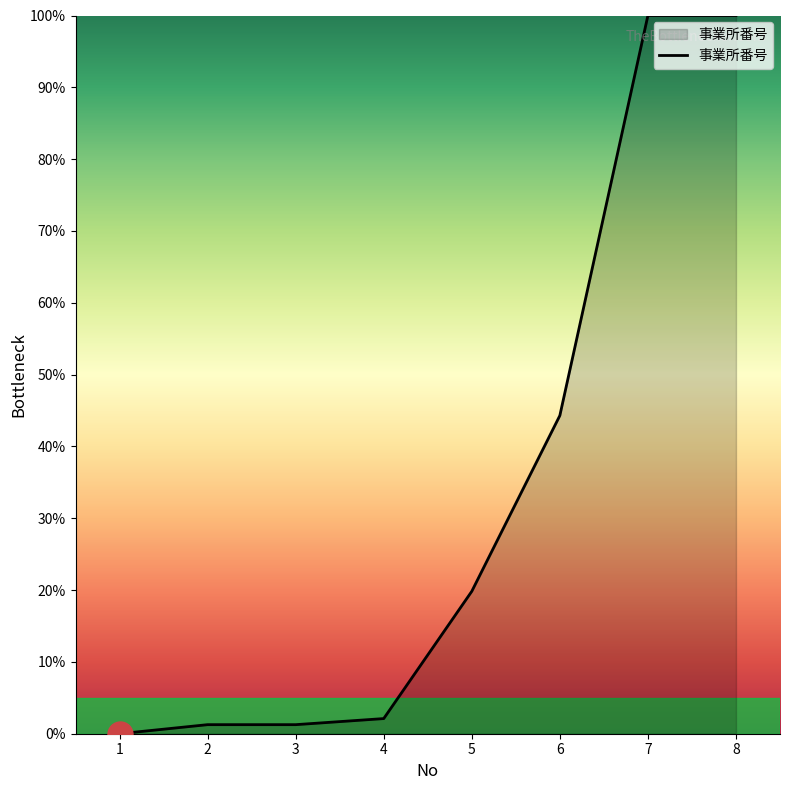

Which has a higher value, 8 or 6?

8